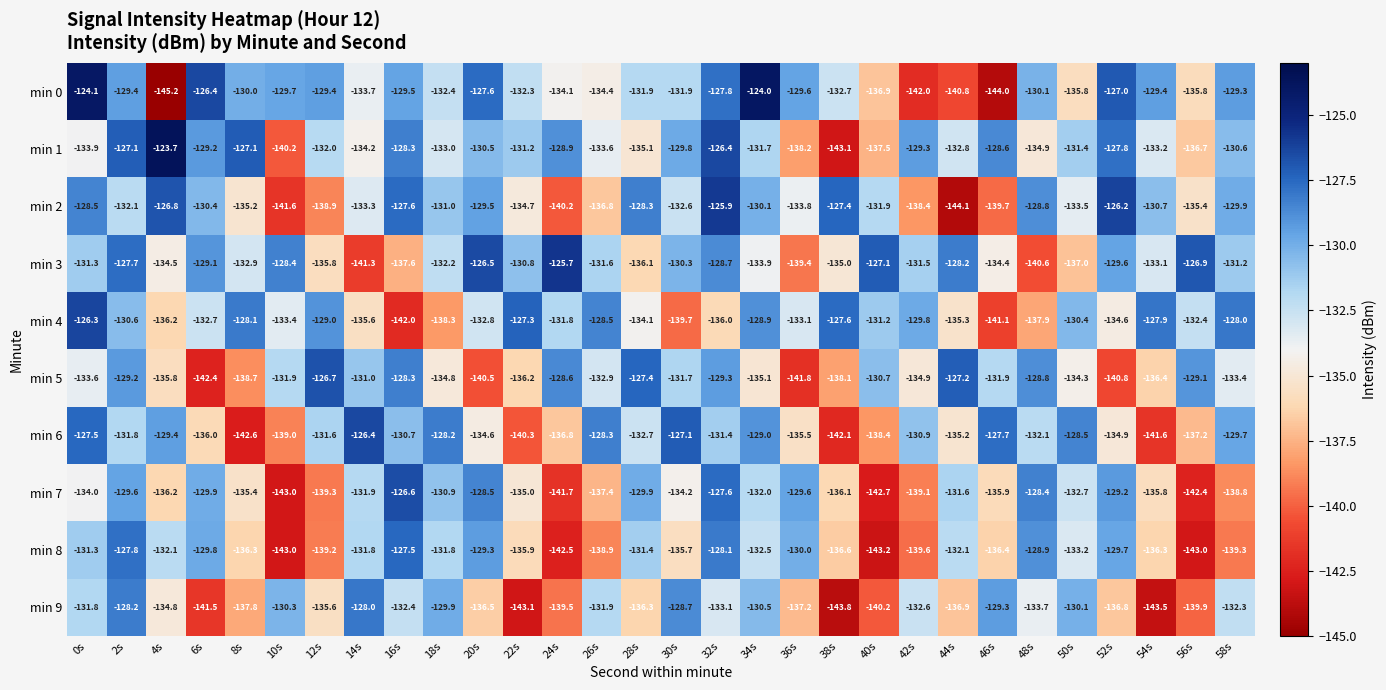

Where is min 5 nearest to the value -134?

50s